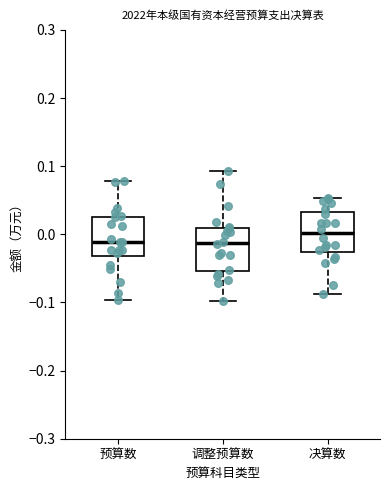

Where is the lower edge of the box for 调整预算数 on the y-axis? The values are not printed on the chart, so give them approximately, as read against the axis.

-0.05